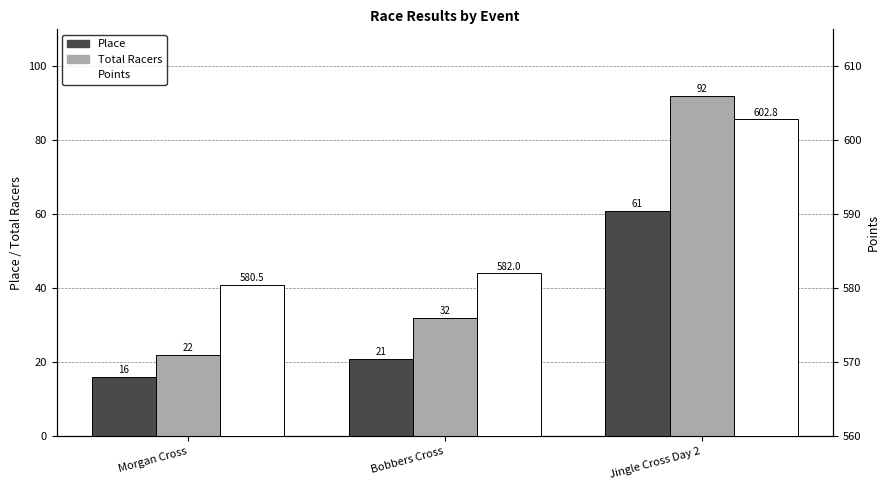

What is the value of the Place bar at the 1st from the left?

16.0